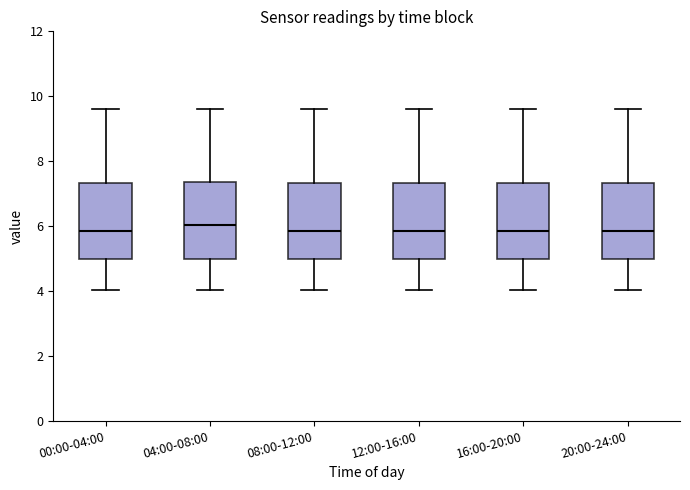

Reading left to right, transcribe this box plot: for each box, give where its median line is, the range the box spans, and where its two whiskers end, as read against the y-axis. The values are not printed on the chart, so give them approximately, as read against the axis.

00:00-04:00: median 5.8, box 5.0 to 7.4, whiskers 4.0 to 9.6
04:00-08:00: median 6.0, box 5.0 to 7.4, whiskers 4.0 to 9.6
08:00-12:00: median 5.8, box 5.0 to 7.4, whiskers 4.0 to 9.6
12:00-16:00: median 5.8, box 5.0 to 7.4, whiskers 4.0 to 9.6
16:00-20:00: median 5.8, box 5.0 to 7.4, whiskers 4.0 to 9.6
20:00-24:00: median 5.8, box 5.0 to 7.4, whiskers 4.0 to 9.6